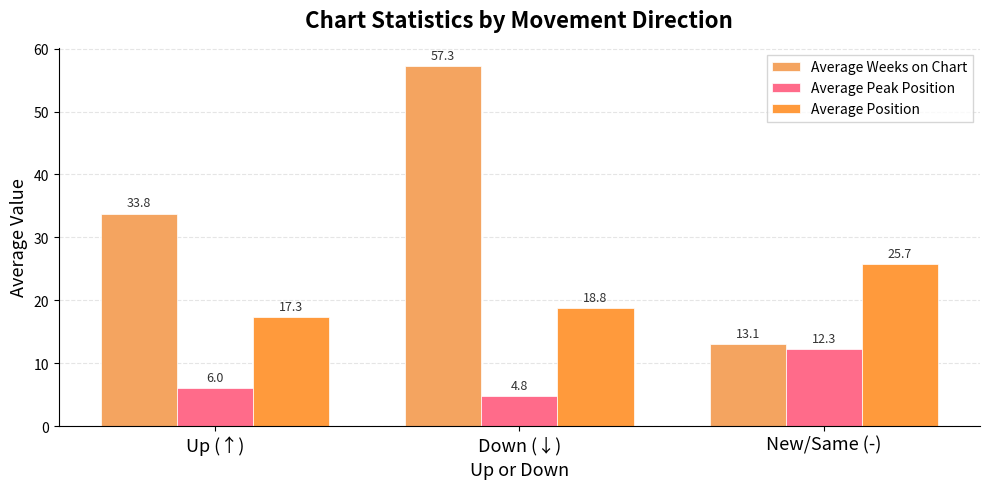

The value of Average Peak Position at Up (↑) is 6.0. True or false?

True